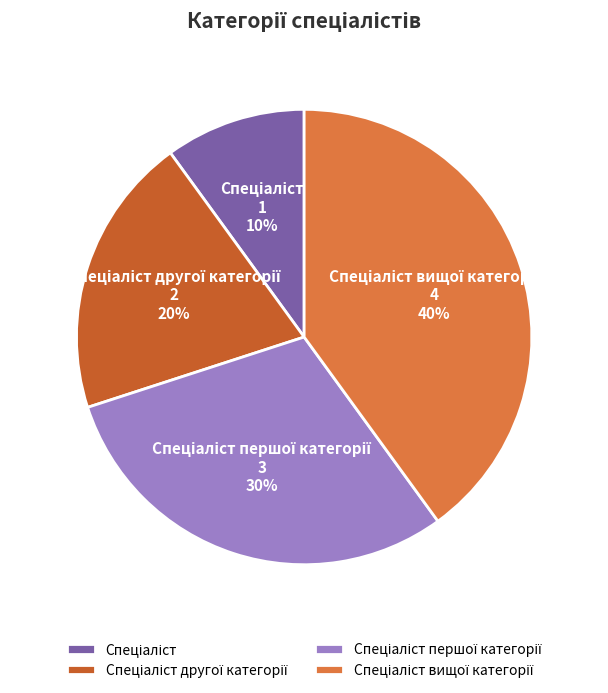

To the nearest percent, what is the average slice percentage?

25%